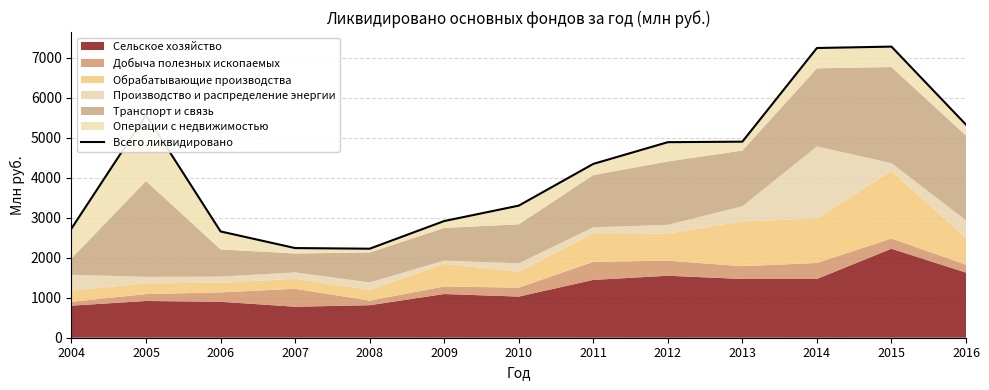

What is the average value?

4280